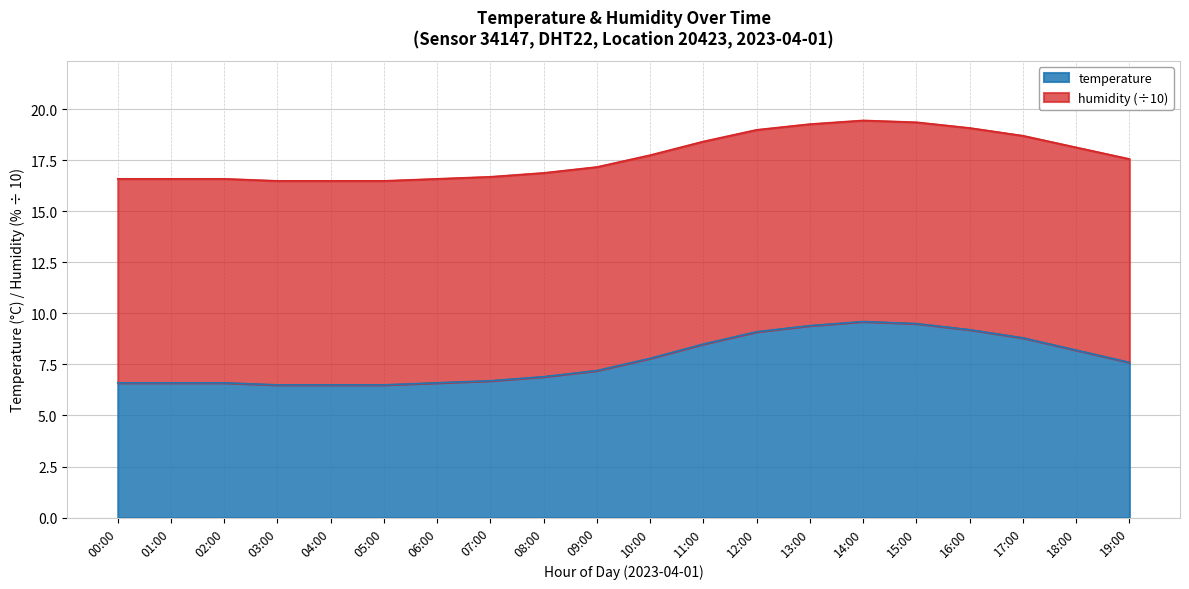

True or false: temperature has a value of 9.5 at 04:00.

False